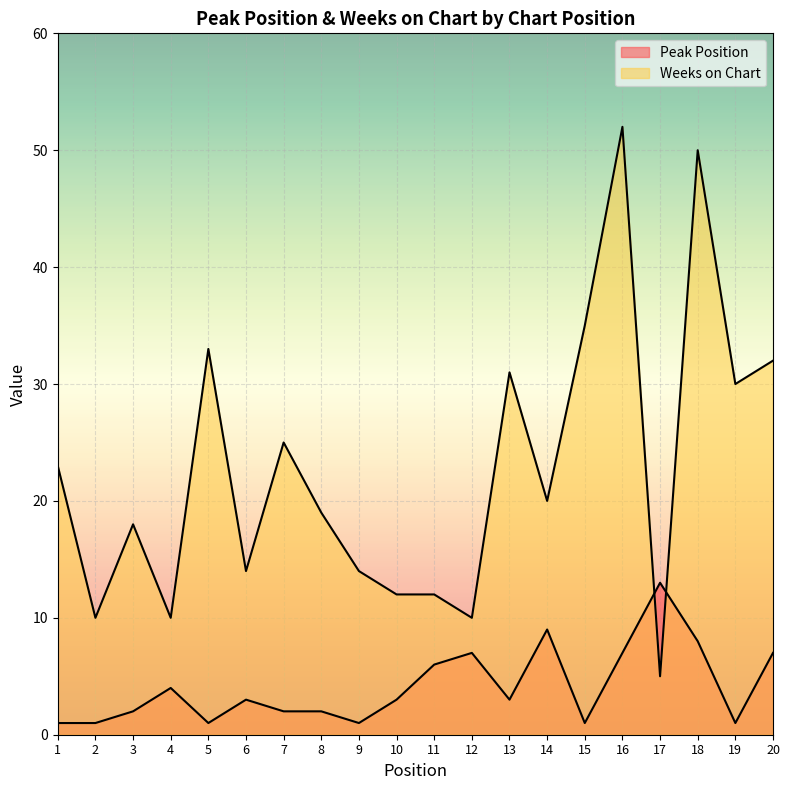

Is the value of Peak Position at 20 greater than the value of Weeks on Chart at 20?

No